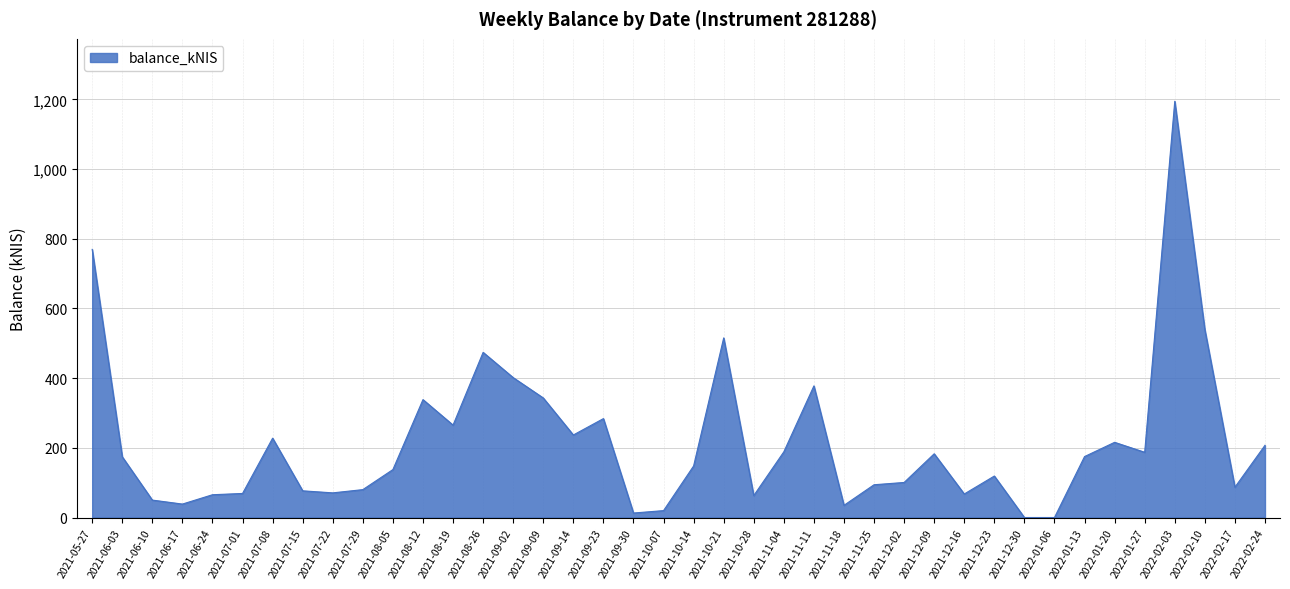

Where is the data nearest to the value 597?

2022-02-10